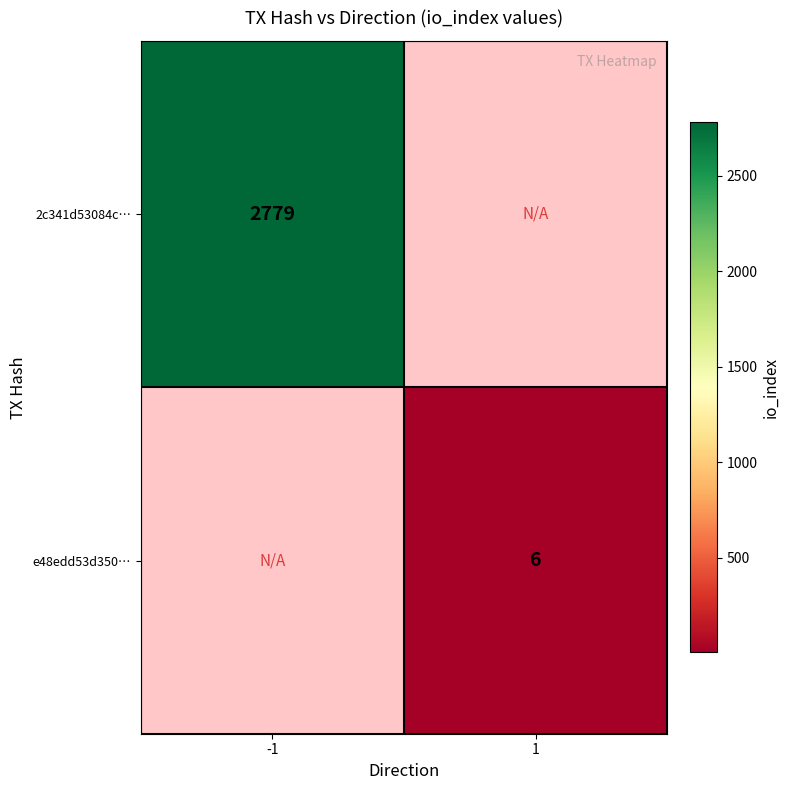

What is the maximum value shown in the chart?

2779.0